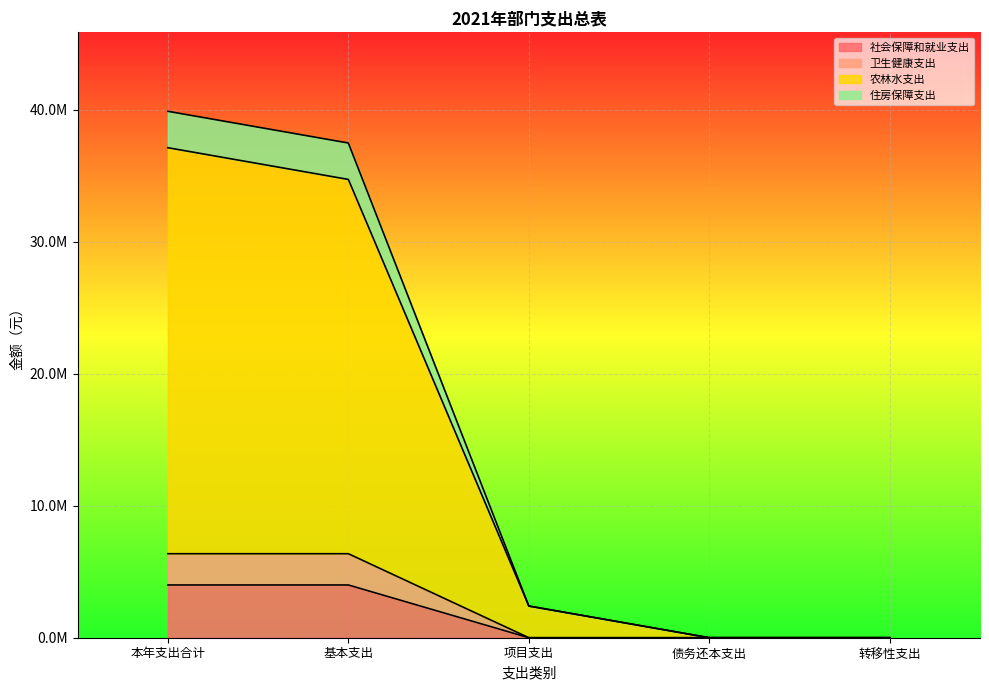

The value of 住房保障支出 at 转移性支出 is -20141365. True or false?

False